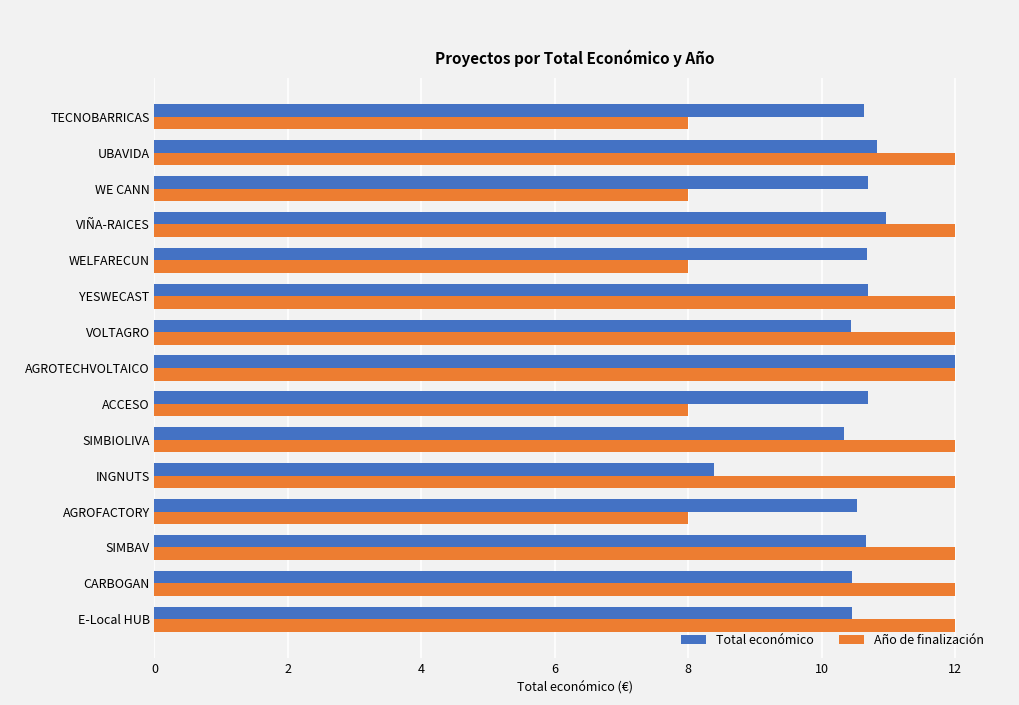

Which series changed the most between AGROTECHVOLTAICO and VOLTAGRO?

Total económico